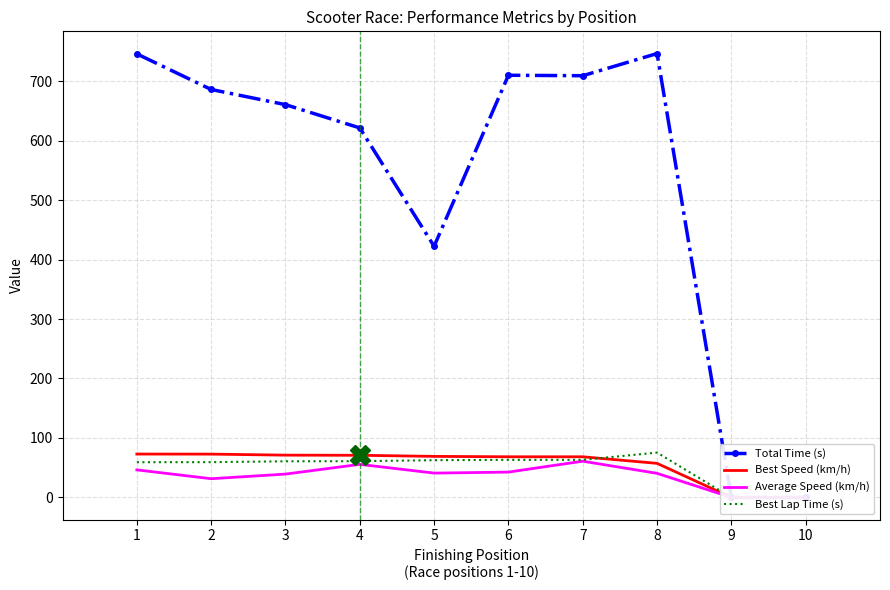

Is the value of Best Lap Time (s) at 8 greater than the value of Average Speed (km/h) at 8?

Yes